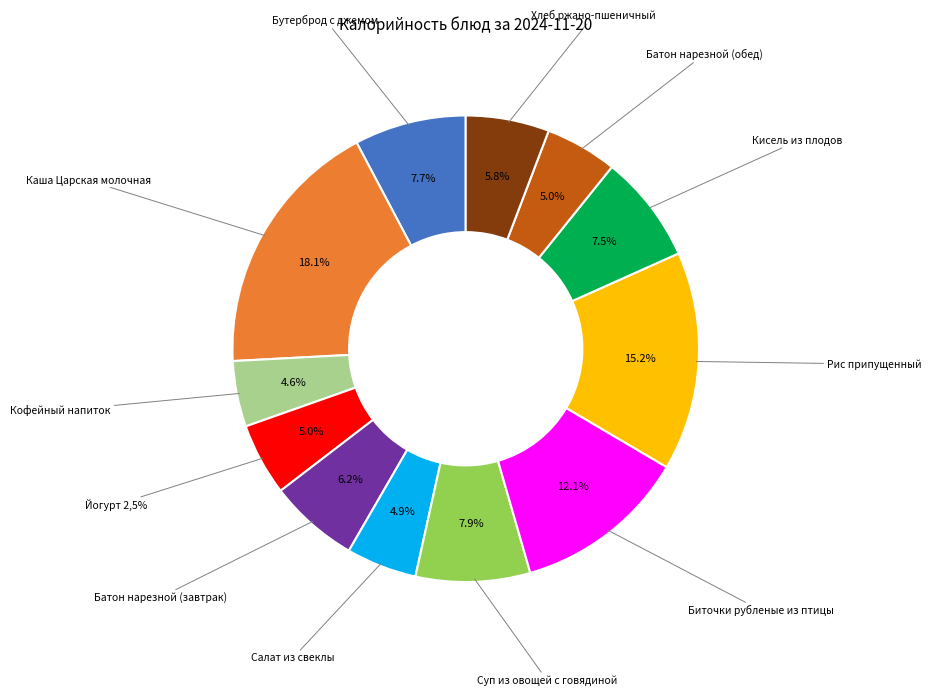

What is the total percentage of Батон нарезной (завтрак) and Каша Царская молочная?

24.3%